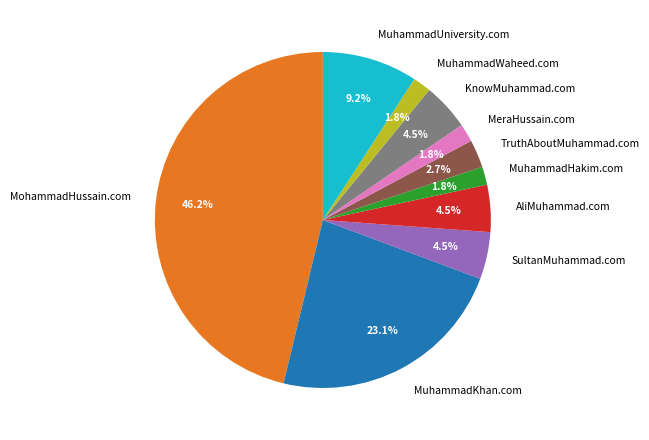

Is the sum of SultanMuhammad.com and MohammadHussain.com greater than half?

Yes